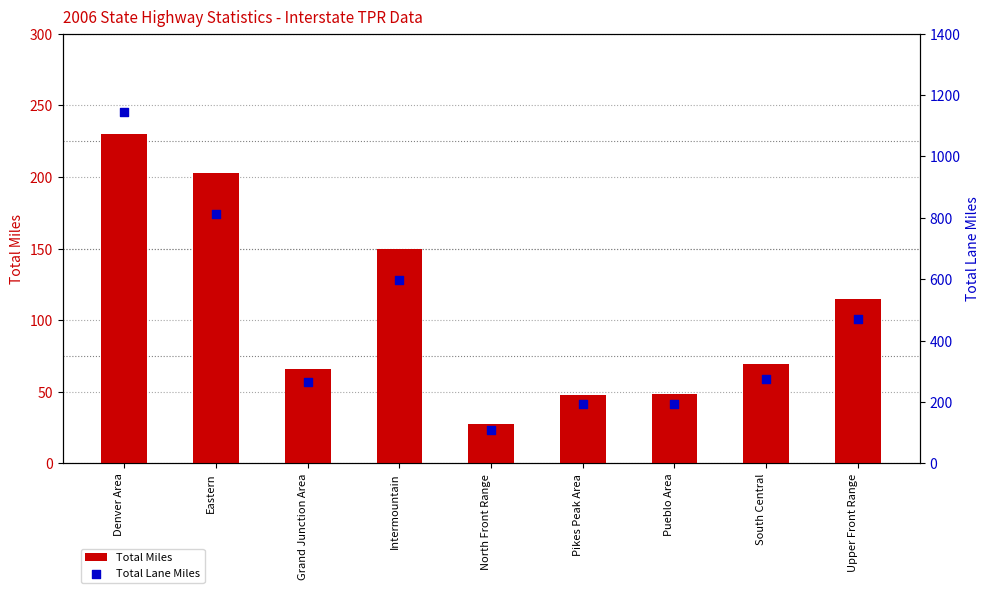

Which series has the largest total across all categories?

Total Lane Miles